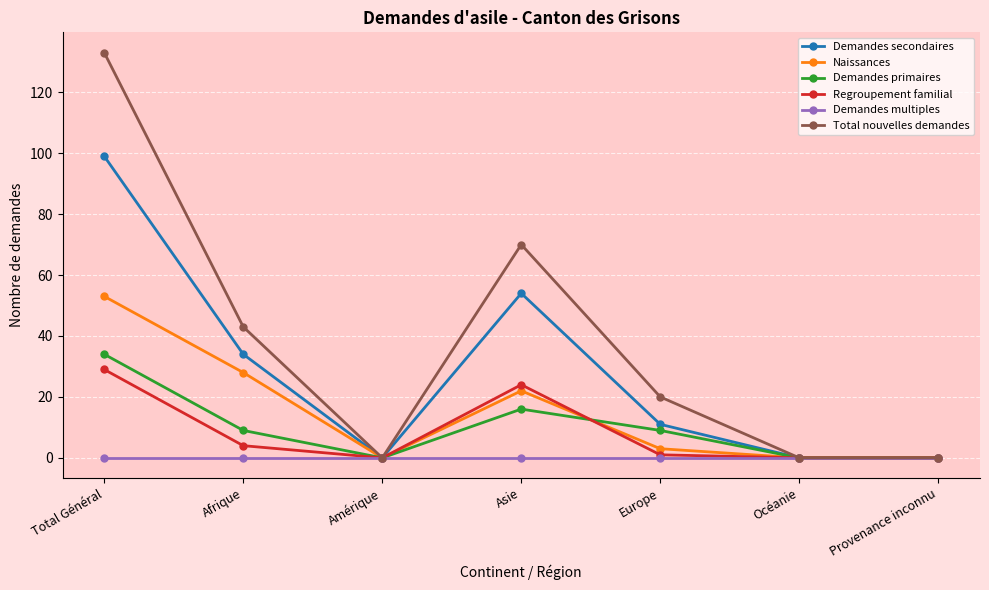

True or false: Demandes secondaires has a value of 134 at Total Général.

False